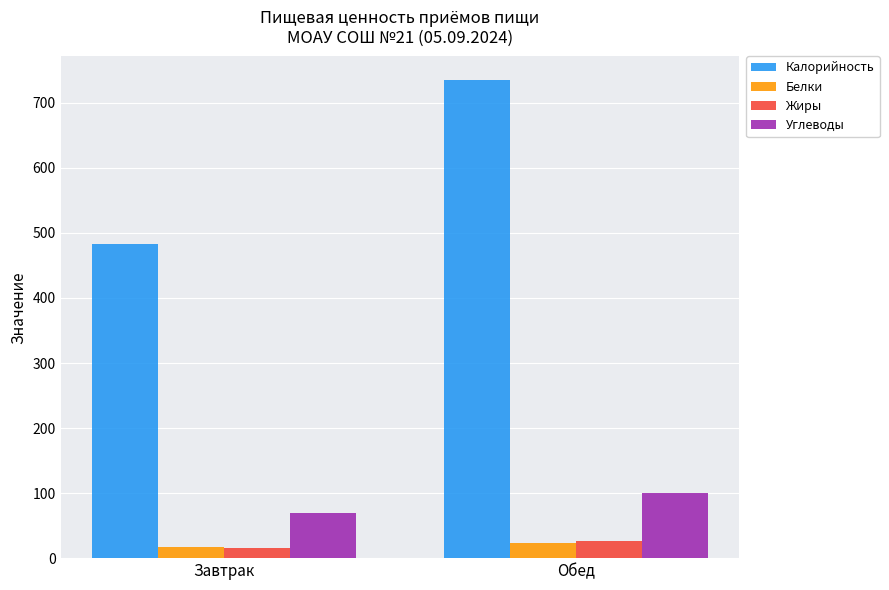

What are all the series names shown in the legend?

Калорийность, Белки, Жиры, Углеводы